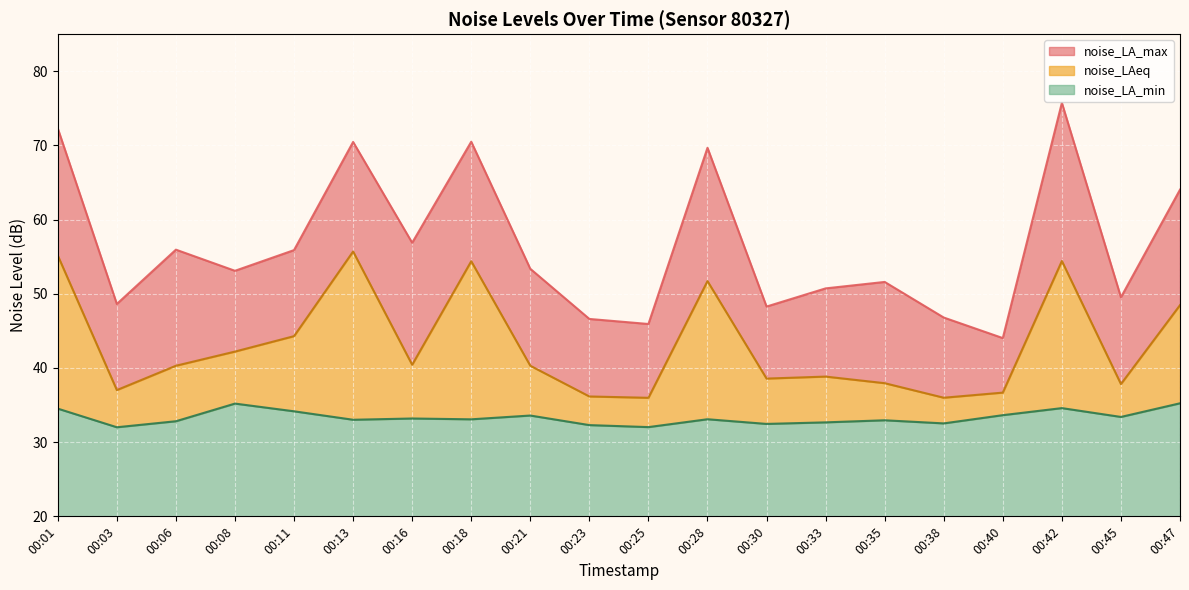

In noise_LA_max, how many points are higher than both neighbors (excluding endpoints)?

6